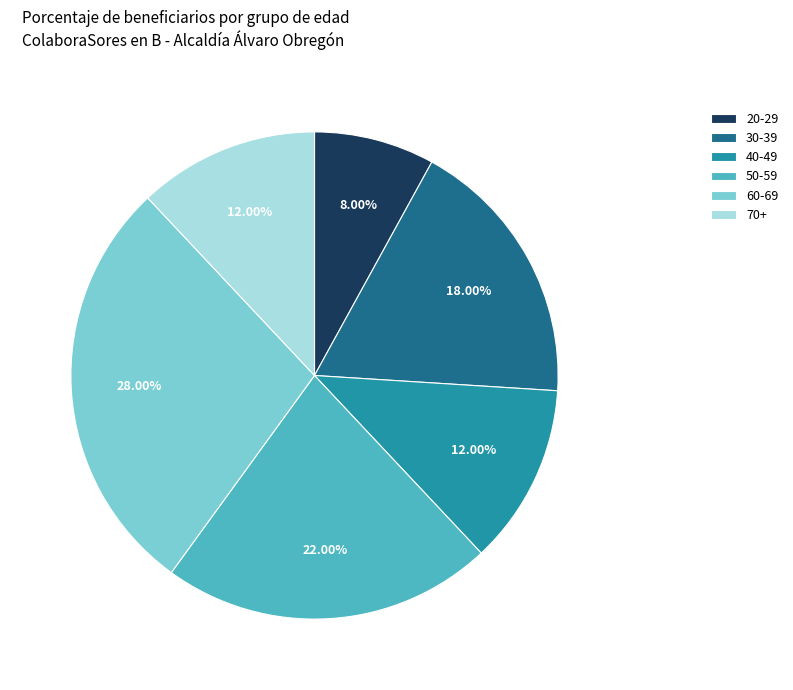

Which has a higher value, 50-59 or 20-29?

50-59